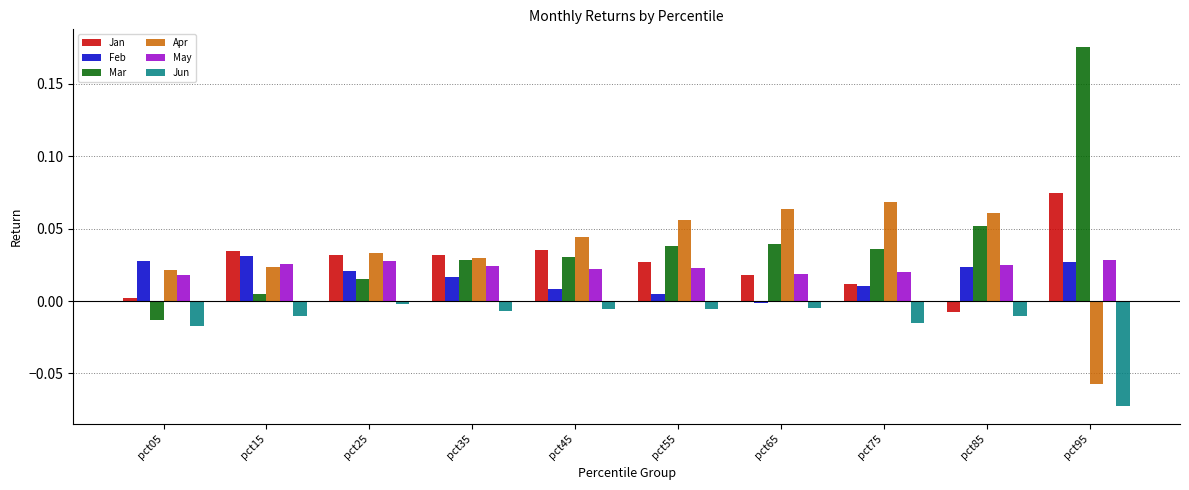

Is it true that Apr equals 0.0 at pct55?

False